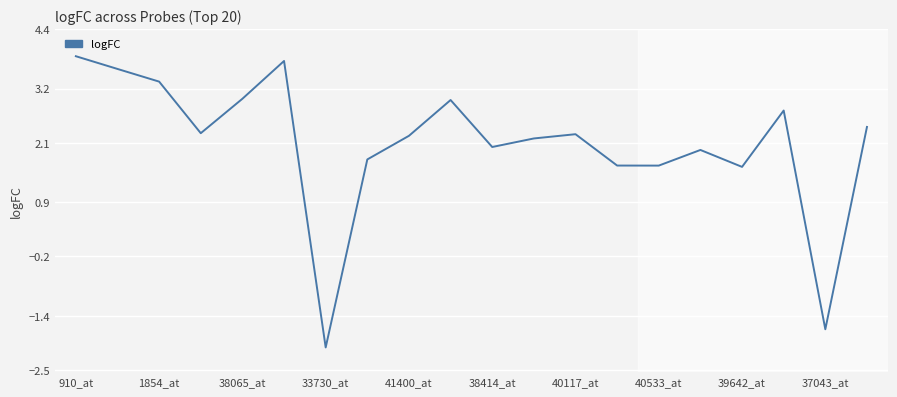

What is the greatest value displayed?

3.9